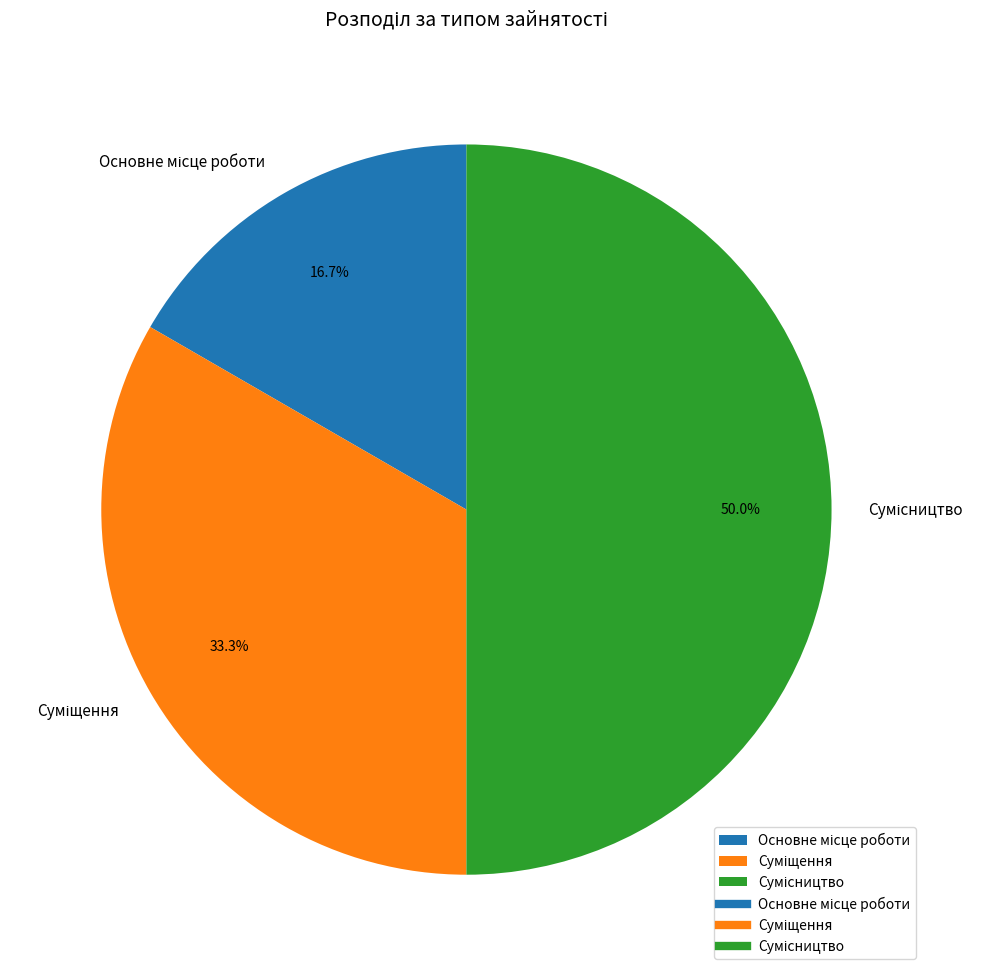

The Суміщення slice represents 33% of the pie. True or false?

True